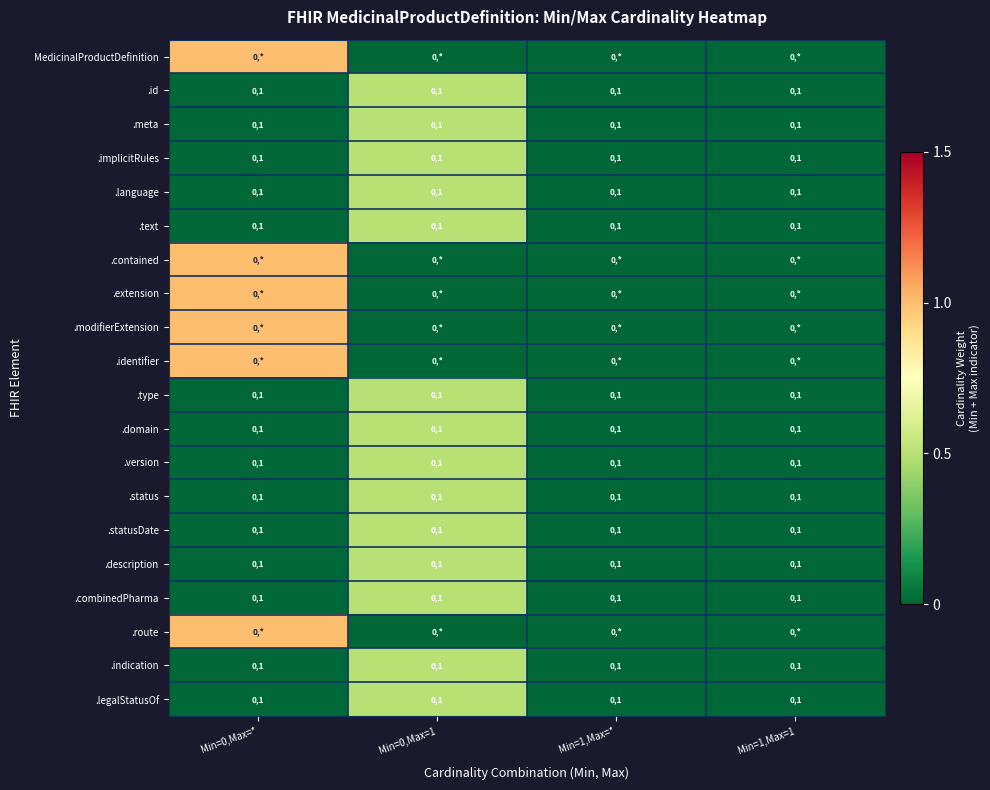

The value of .domain at Min=1,Max=1 is 1. True or false?

True